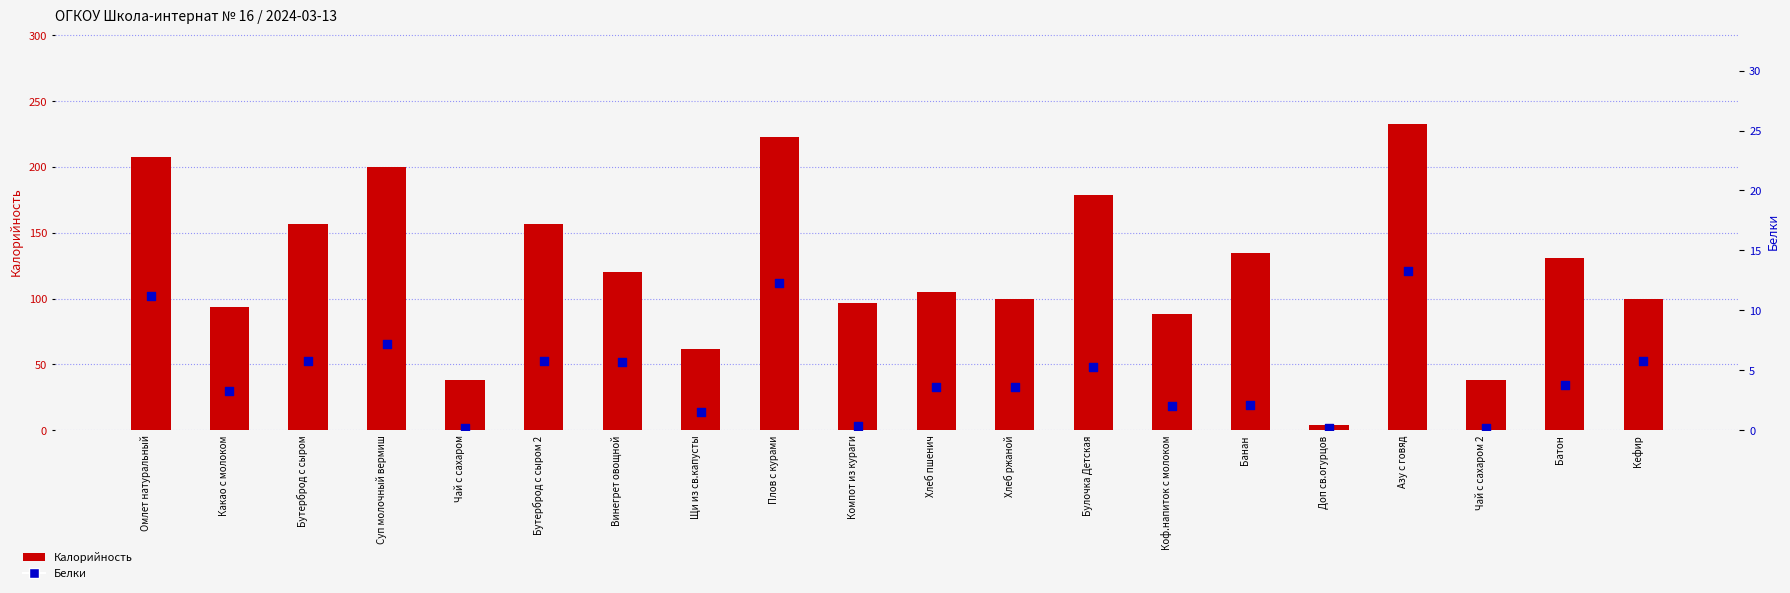

Which series has the largest total across all categories?

Калорийность